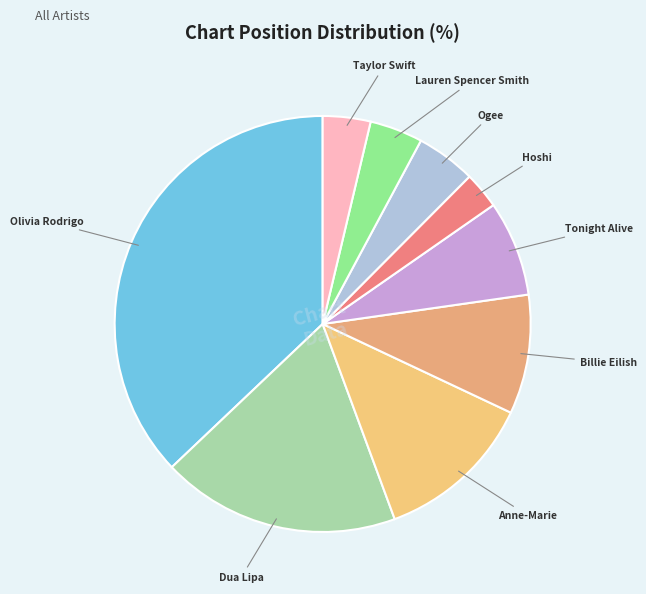

Is Dua Lipa the majority of the pie?

No